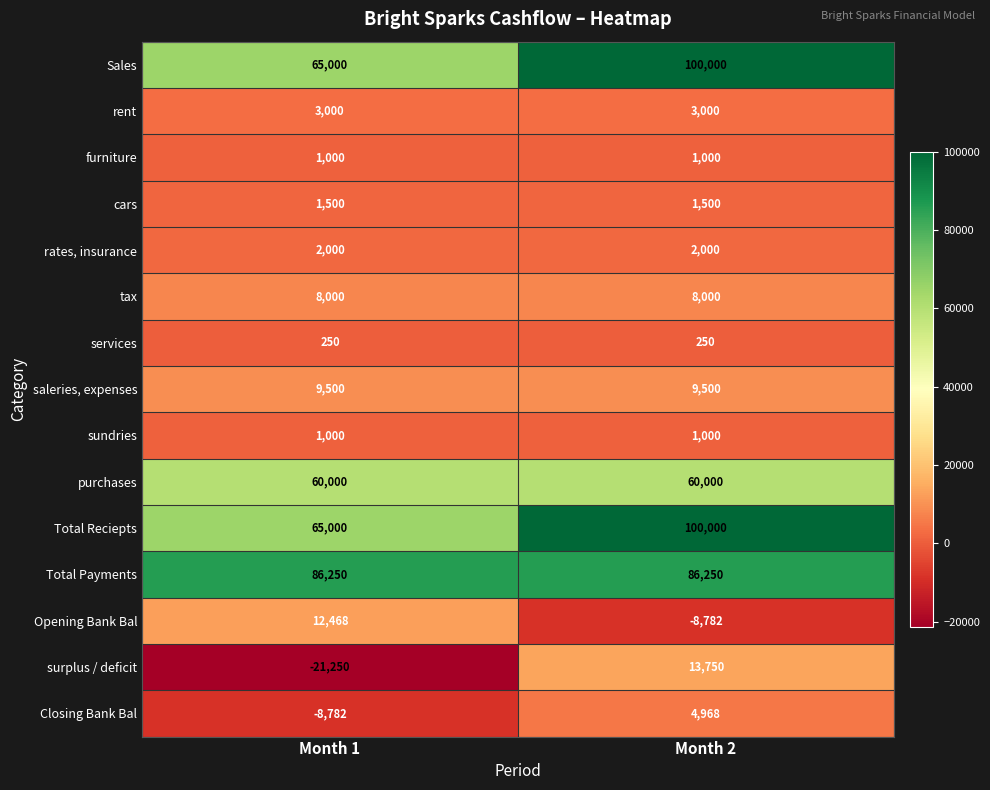

Which category has the lowest value across all series?

Month 1